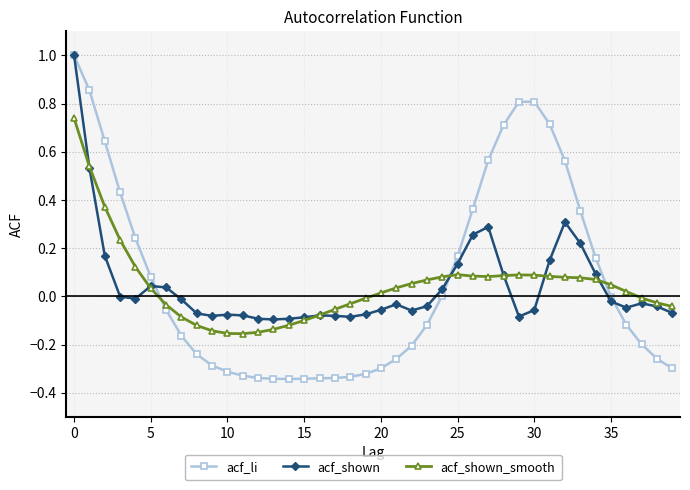

Which series has the largest range (max minus min)?

acf_li